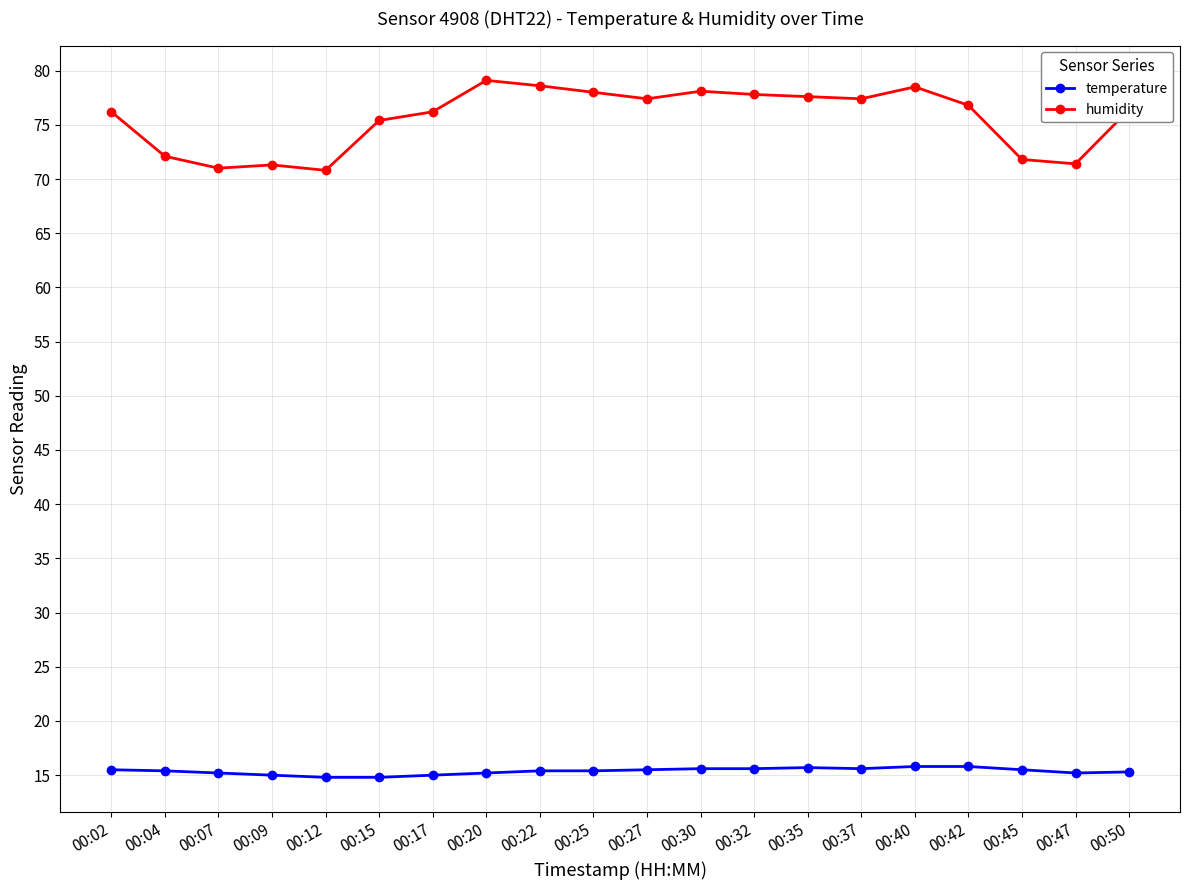

True or false: humidity has more than 0 points higher than both neighbors.

True